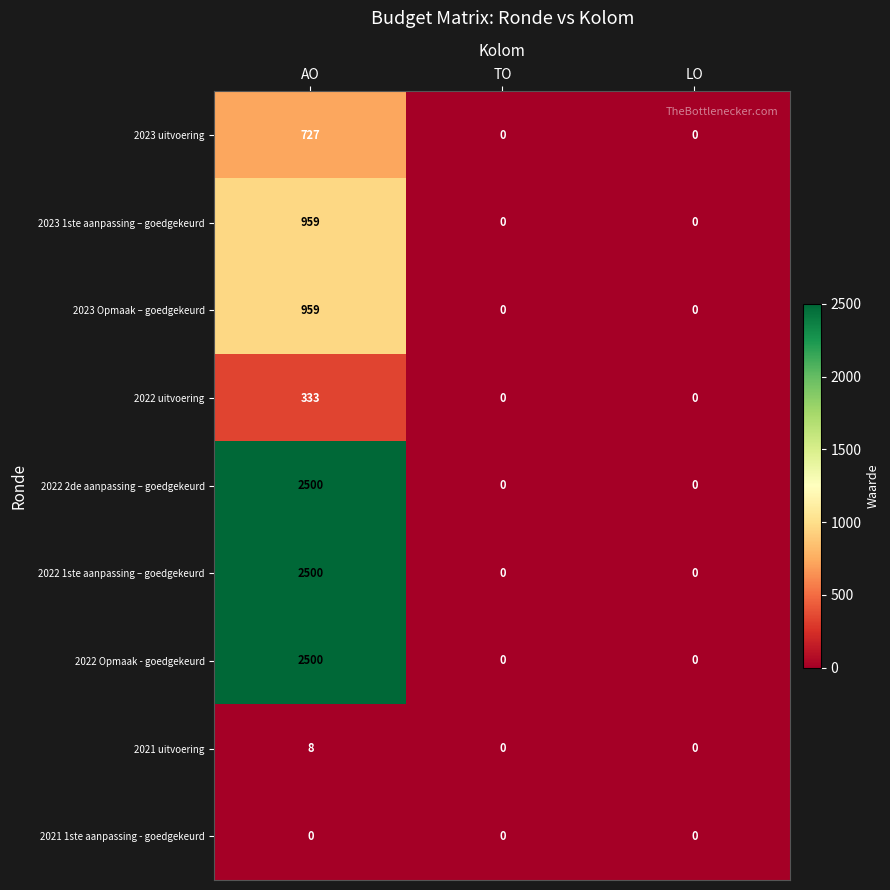

Which category has the highest value across all series?

AO